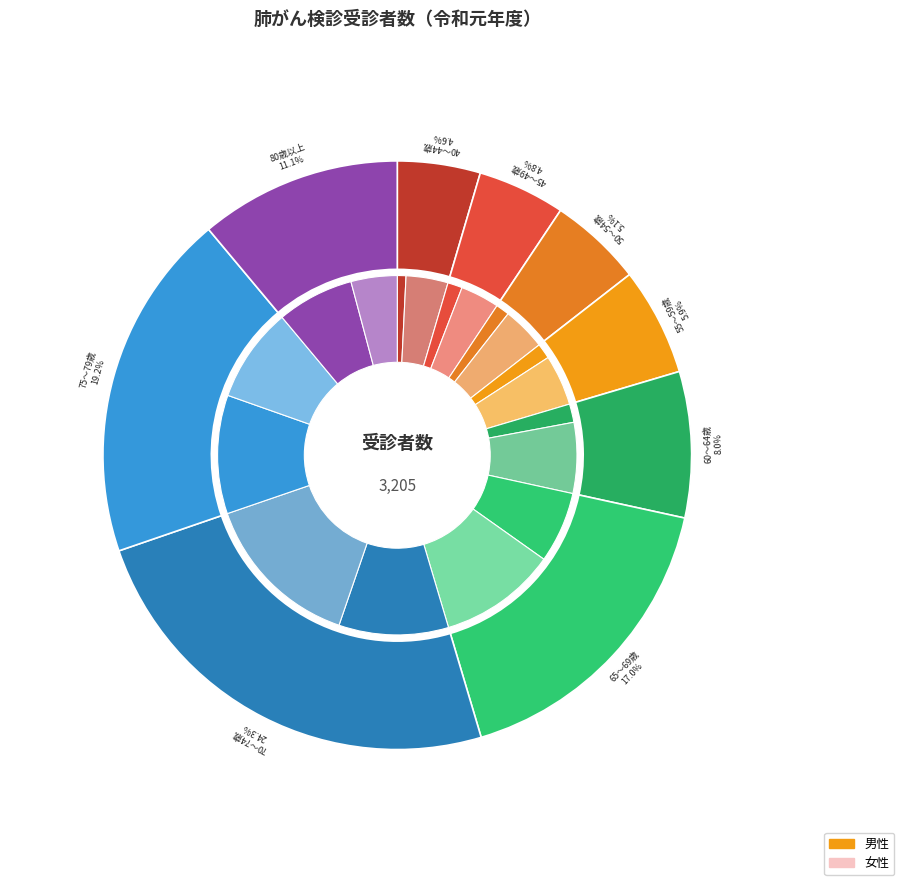

Is it true that 80歳以上 is 24% of the pie?

False